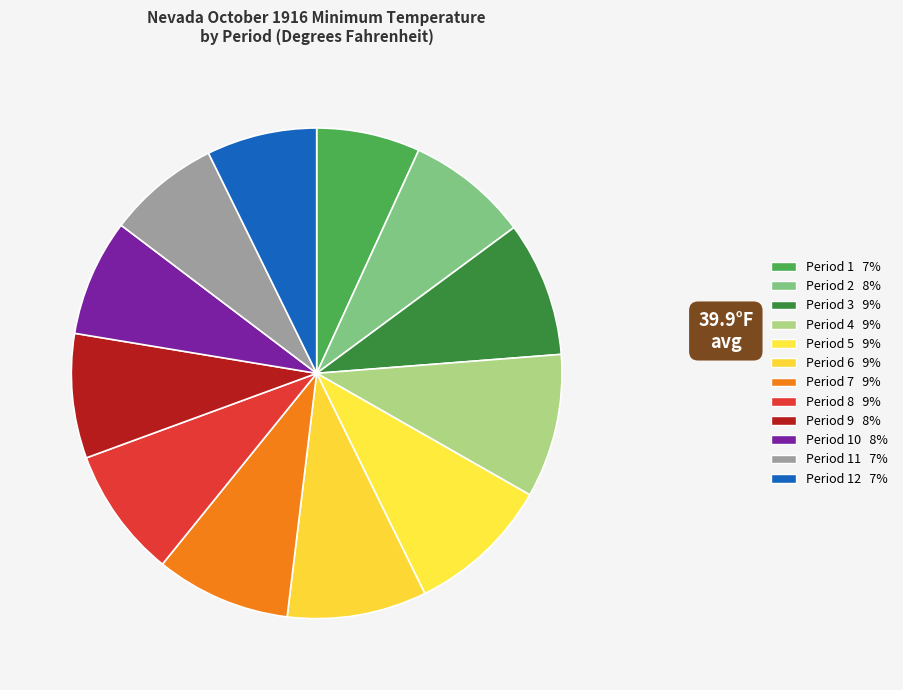

Does any single category account for the majority?

No